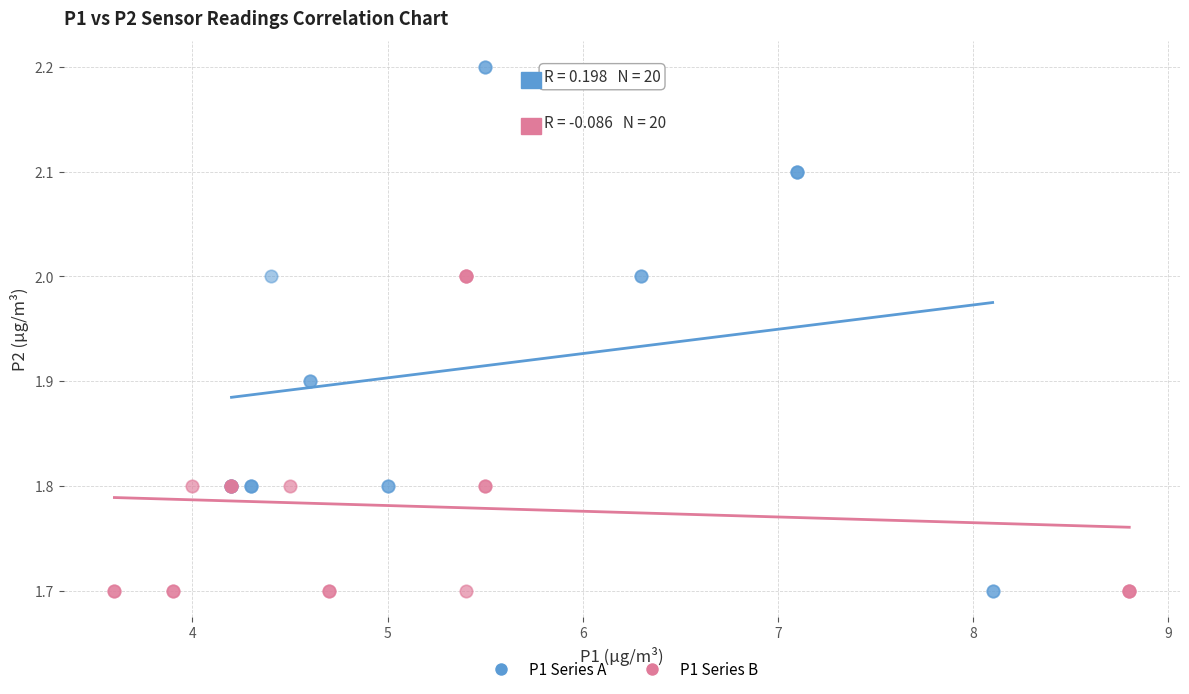

Which series reaches the maximum Y coordinate?

P1 Series A